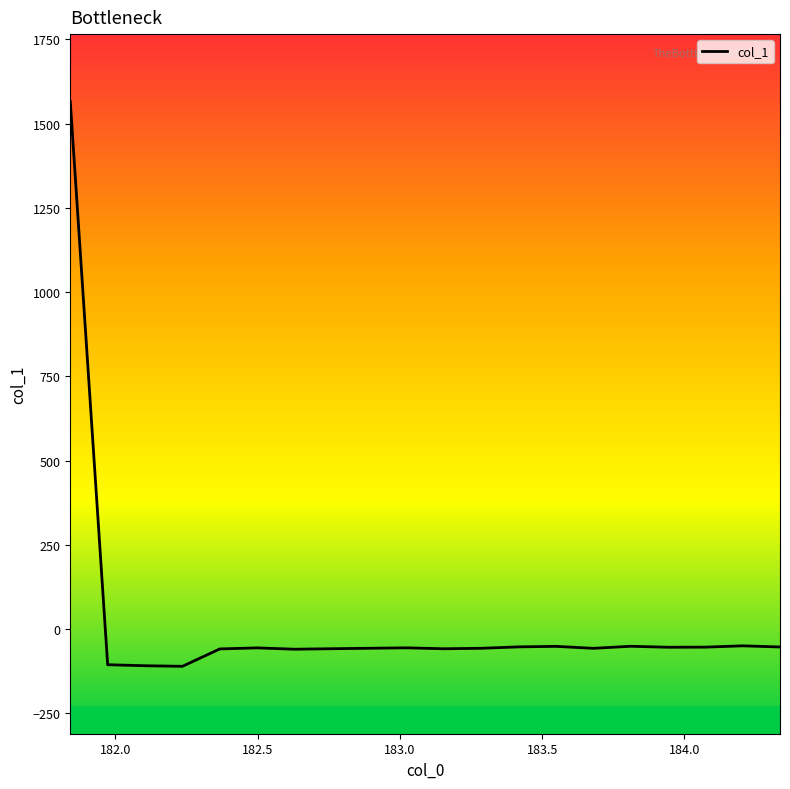

What is the minimum value shown in the chart?

-110.2